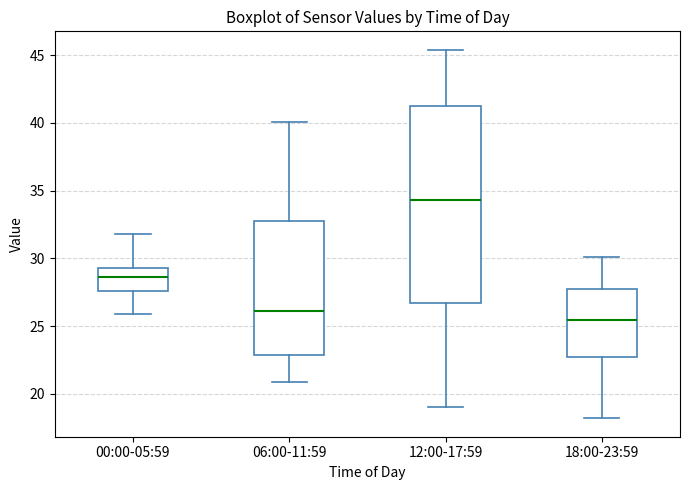

Which box's median line is the lowest?

18:00-23:59